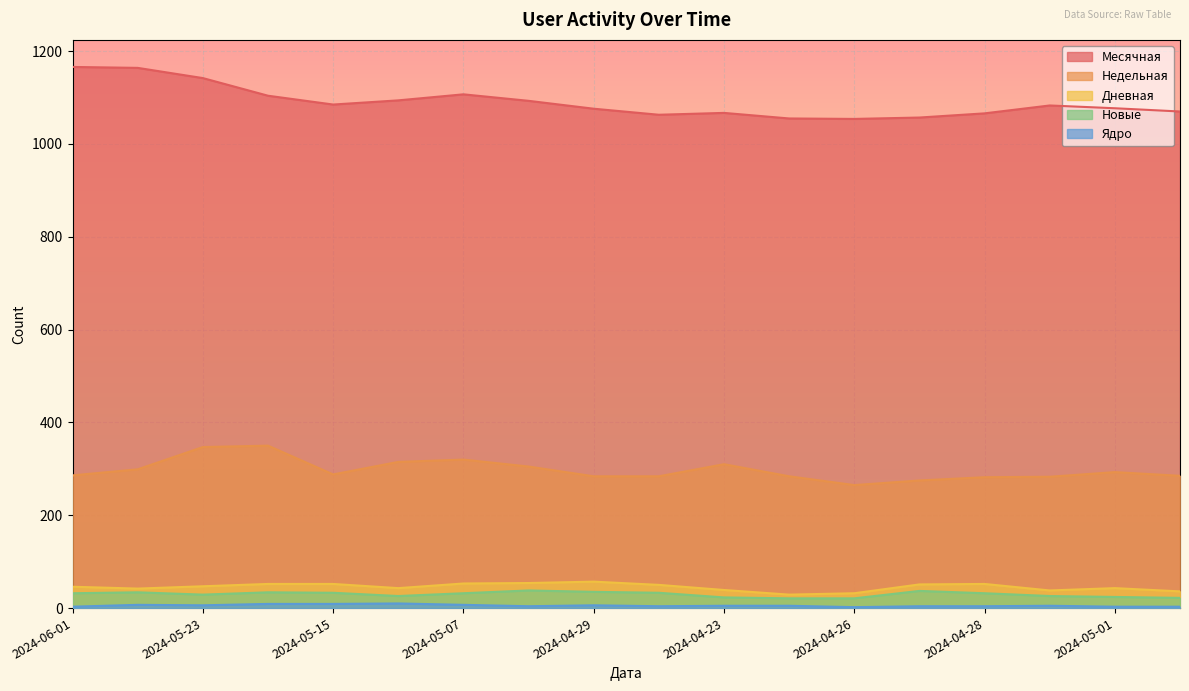

At which category is the sum across all series the highest?

2024-05-23